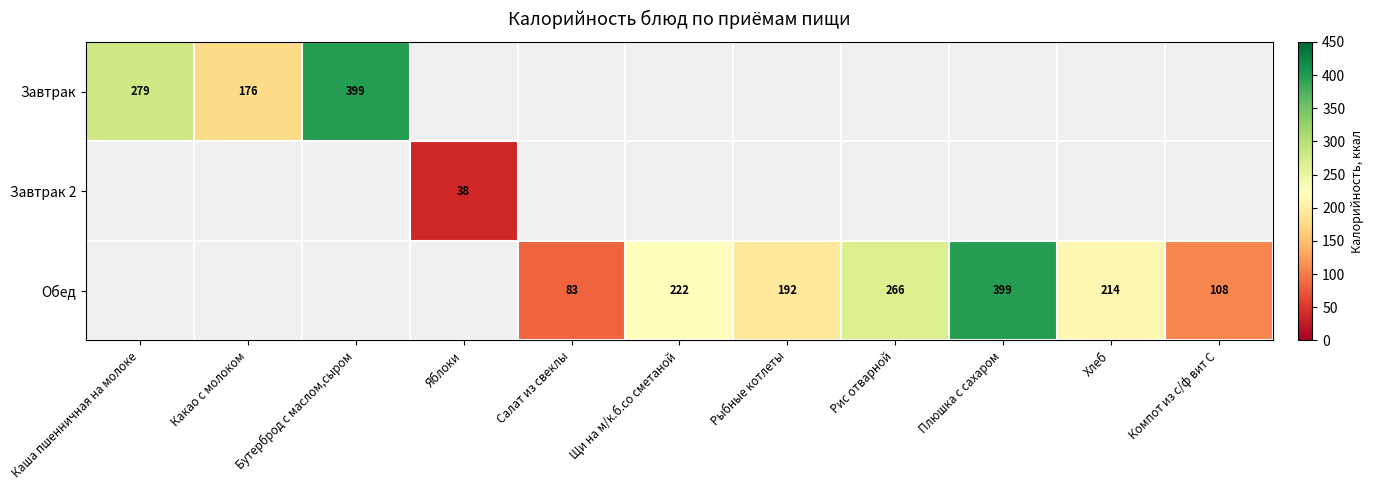

At how many categories does at least one series exceed 152?

8